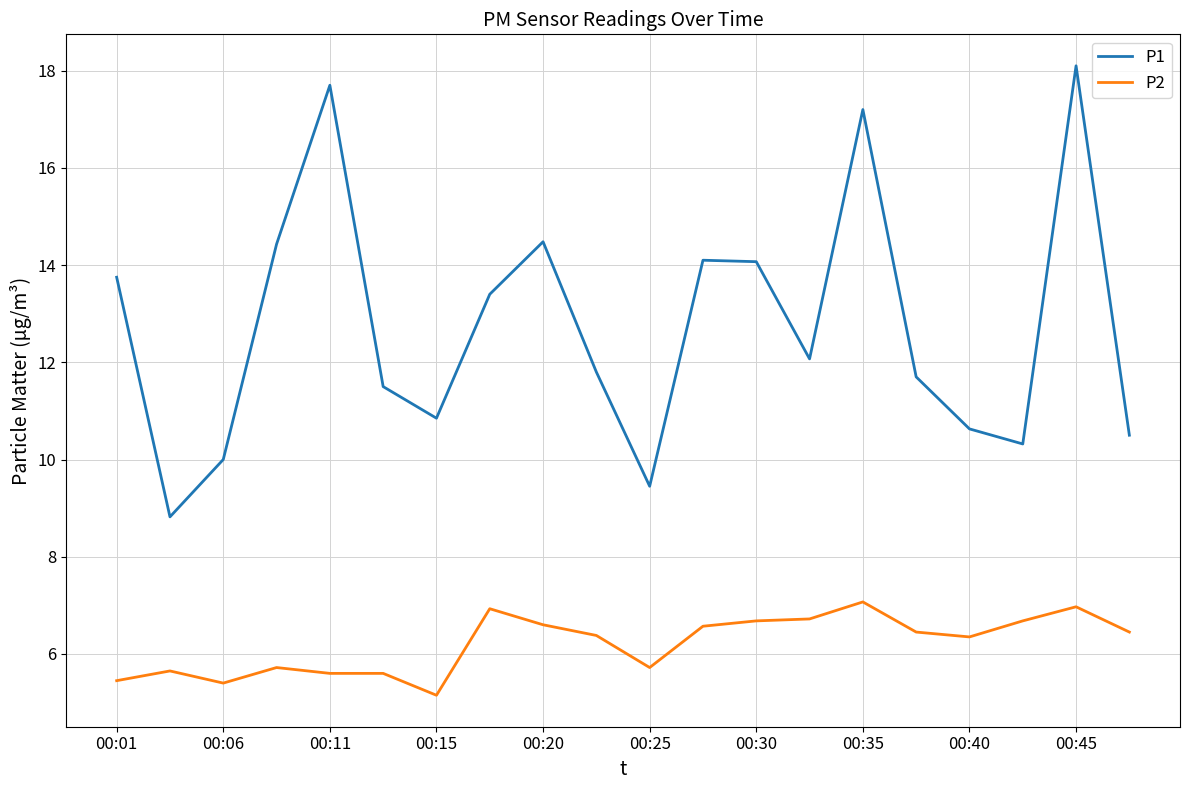

List the series in order of their peak value, lowest first.

P2, P1